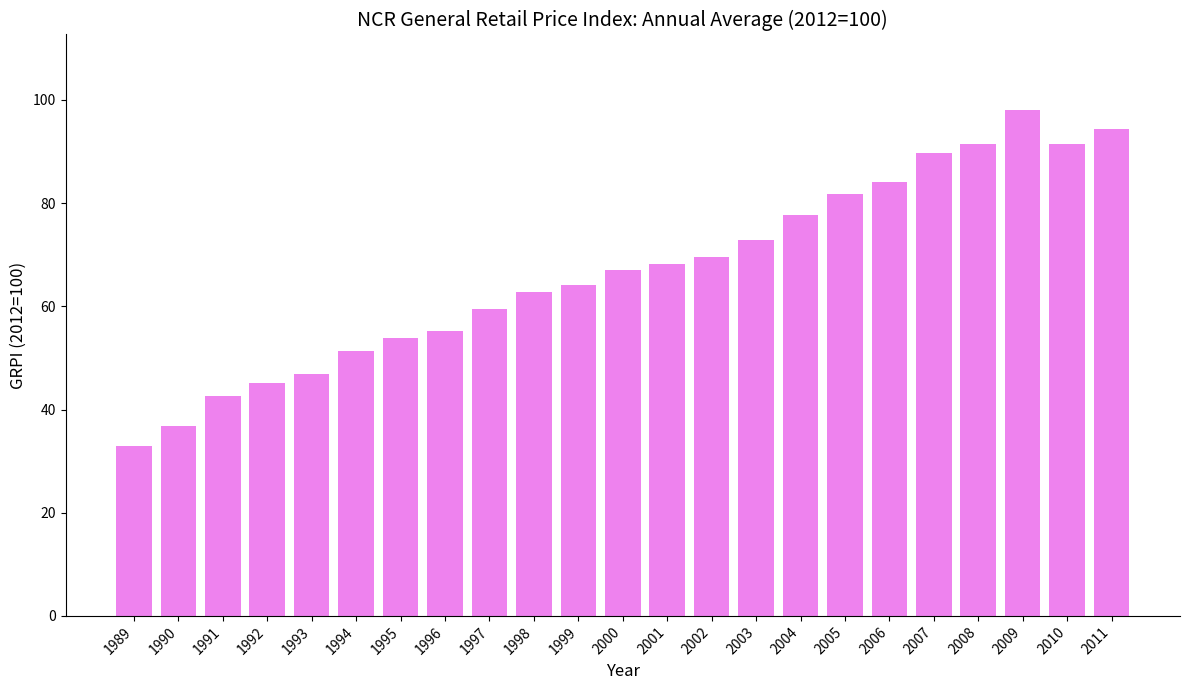

What is the change in value from 2003 to 2011?

+21.5